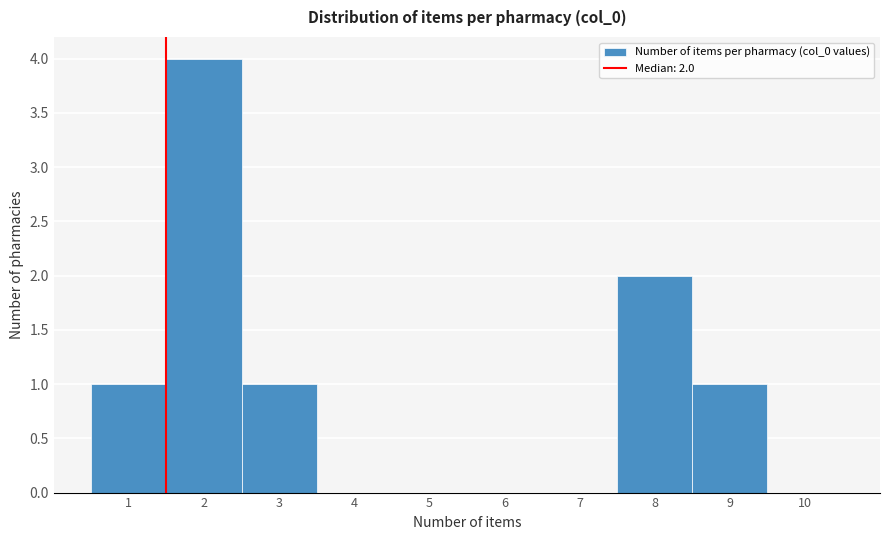

Over which range of the x-axis is the bar tallest?

1.5 to 2.5